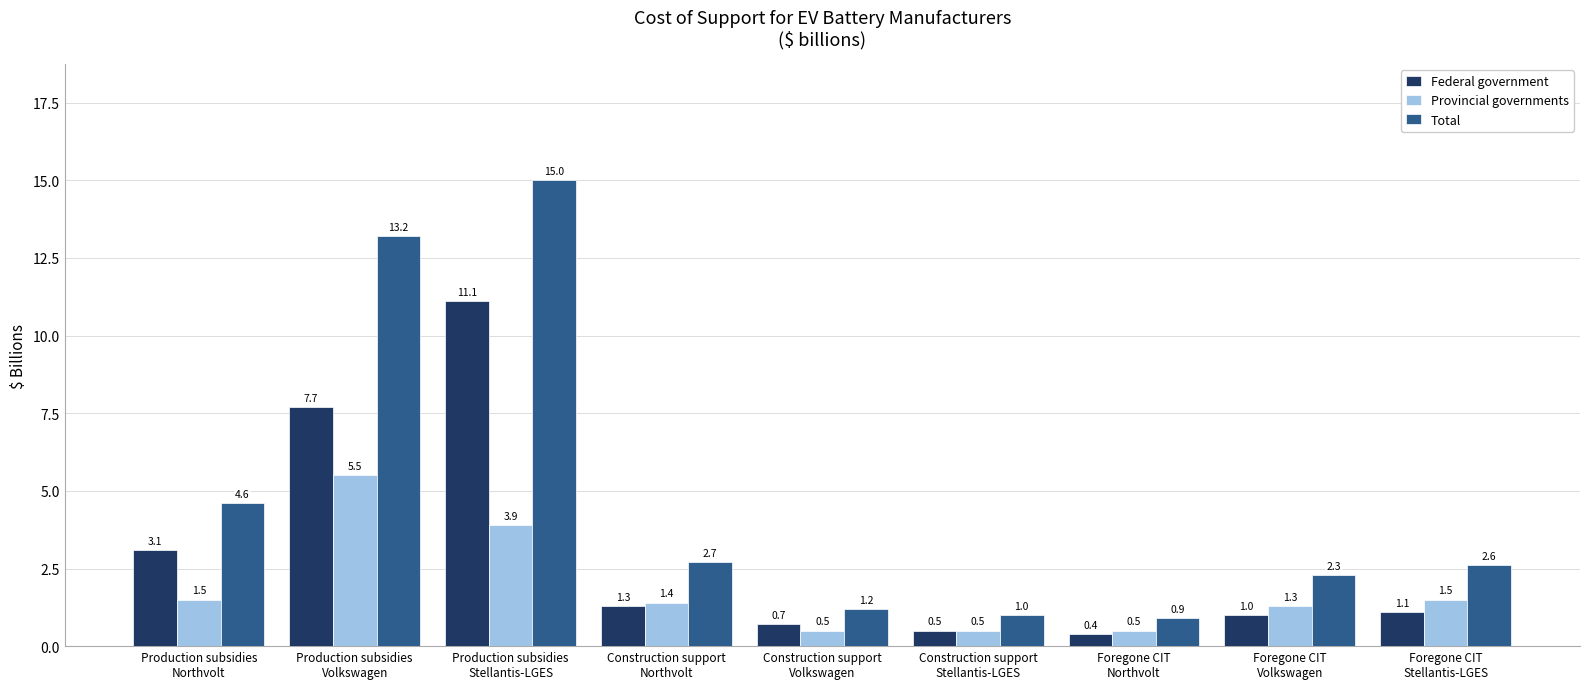

What is the total value across all series at Construction support
Volkswagen?

2.4